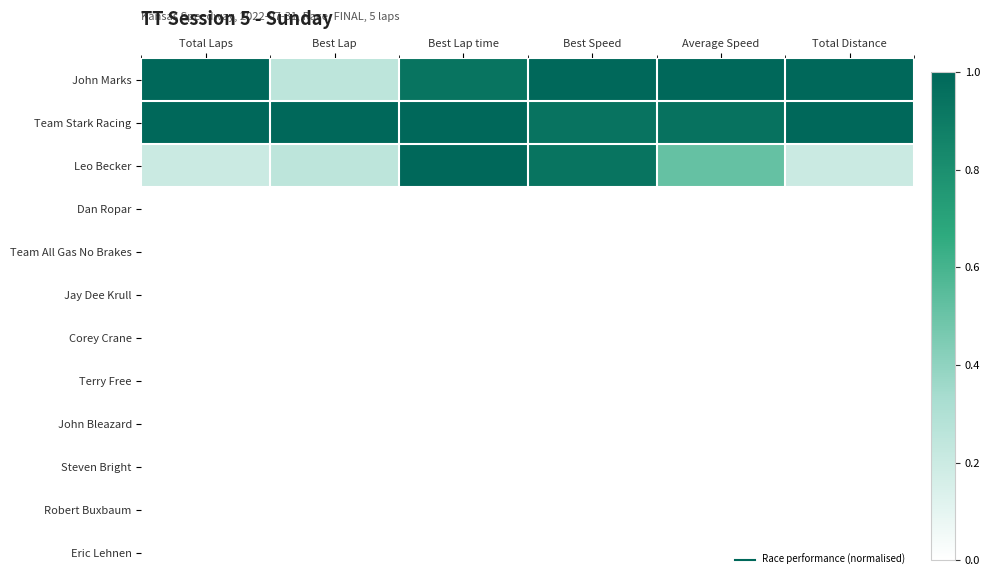

Reading right to left, list all the values displayed in this chart.

John Marks: Total Distance=1.0	Average Speed=1.0	Best Speed=1.0	Best Lap time=0.9	Best Lap=0.2	Total Laps=1.0
Team Stark Racing: Total Distance=1.0	Average Speed=0.9	Best Speed=0.9	Best Lap time=1.0	Best Lap=1.0	Total Laps=1.0
Leo Becker: Total Distance=0.2	Average Speed=0.5	Best Speed=0.9	Best Lap time=1.0	Best Lap=0.2	Total Laps=0.2
Dan Ropar: Total Distance=0.0	Average Speed=0.0	Best Speed=0.0	Best Lap time=0.0	Best Lap=0.0	Total Laps=0.0
Team All Gas No Brakes: Total Distance=0.0	Average Speed=0.0	Best Speed=0.0	Best Lap time=0.0	Best Lap=0.0	Total Laps=0.0
Jay Dee Krull: Total Distance=0.0	Average Speed=0.0	Best Speed=0.0	Best Lap time=0.0	Best Lap=0.0	Total Laps=0.0
Corey Crane: Total Distance=0.0	Average Speed=0.0	Best Speed=0.0	Best Lap time=0.0	Best Lap=0.0	Total Laps=0.0
Terry Free: Total Distance=0.0	Average Speed=0.0	Best Speed=0.0	Best Lap time=0.0	Best Lap=0.0	Total Laps=0.0
John Bleazard: Total Distance=0.0	Average Speed=0.0	Best Speed=0.0	Best Lap time=0.0	Best Lap=0.0	Total Laps=0.0
Steven Bright: Total Distance=0.0	Average Speed=0.0	Best Speed=0.0	Best Lap time=0.0	Best Lap=0.0	Total Laps=0.0
Robert Buxbaum: Total Distance=0.0	Average Speed=0.0	Best Speed=0.0	Best Lap time=0.0	Best Lap=0.0	Total Laps=0.0
Eric Lehnen: Total Distance=0.0	Average Speed=0.0	Best Speed=0.0	Best Lap time=0.0	Best Lap=0.0	Total Laps=0.0